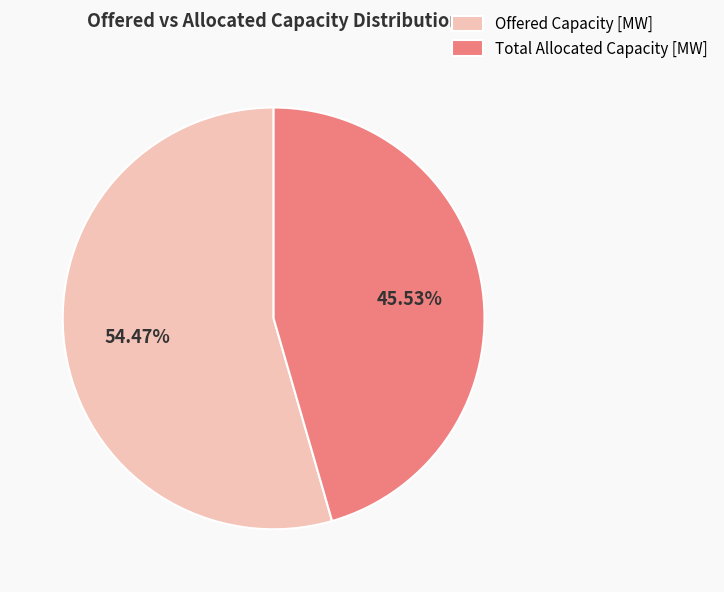

To the nearest percent, what is the difference between the largest and smallest slice percentages?

9%